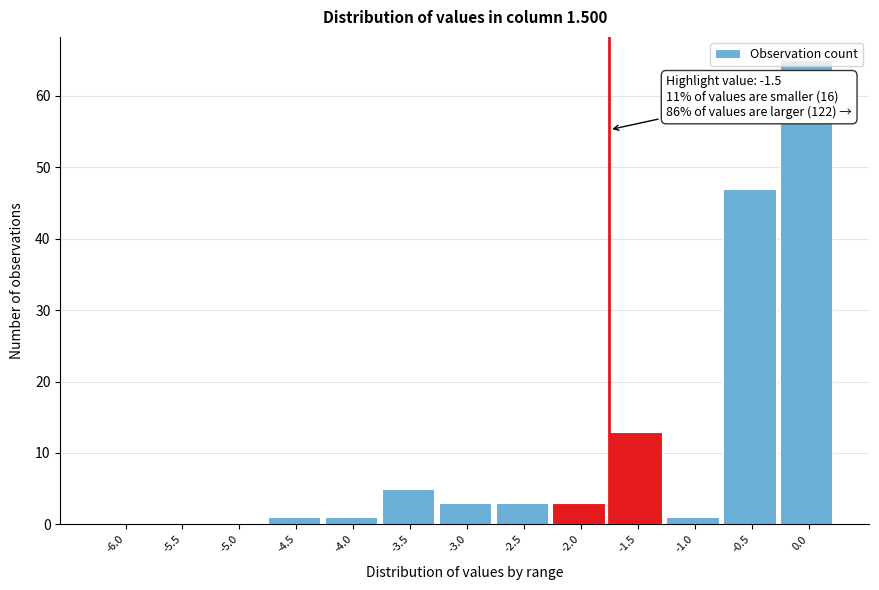

What is the greatest value displayed?

65